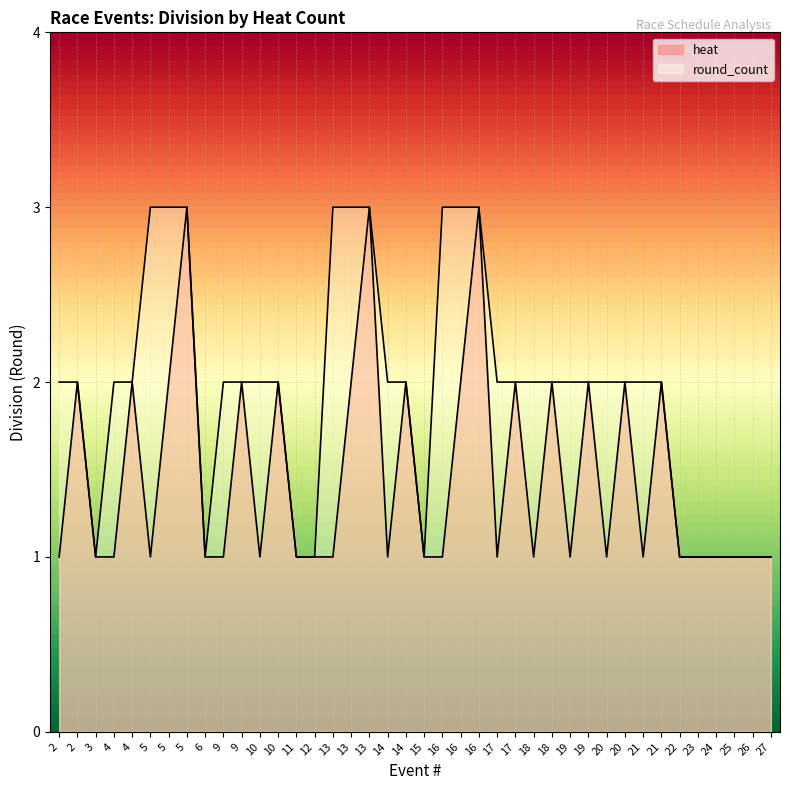

What is the maximum value shown in the chart?

3